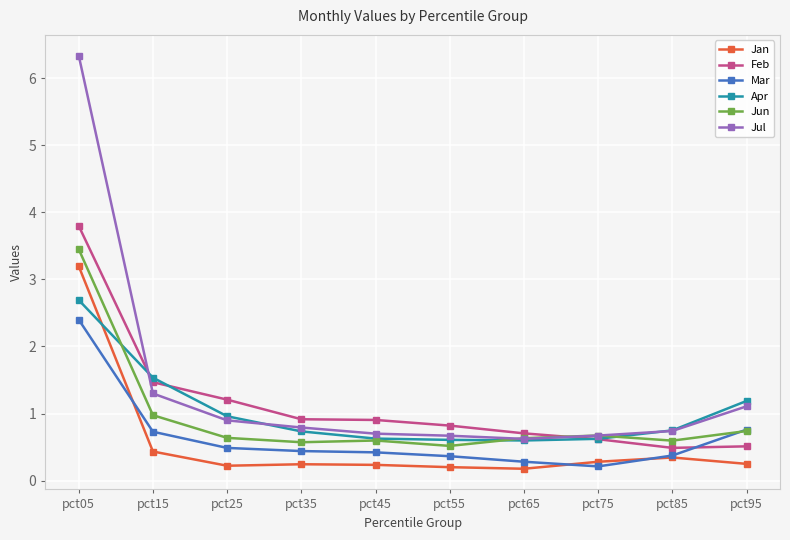

True or false: Jan has more than 1 points higher than both neighbors.

True